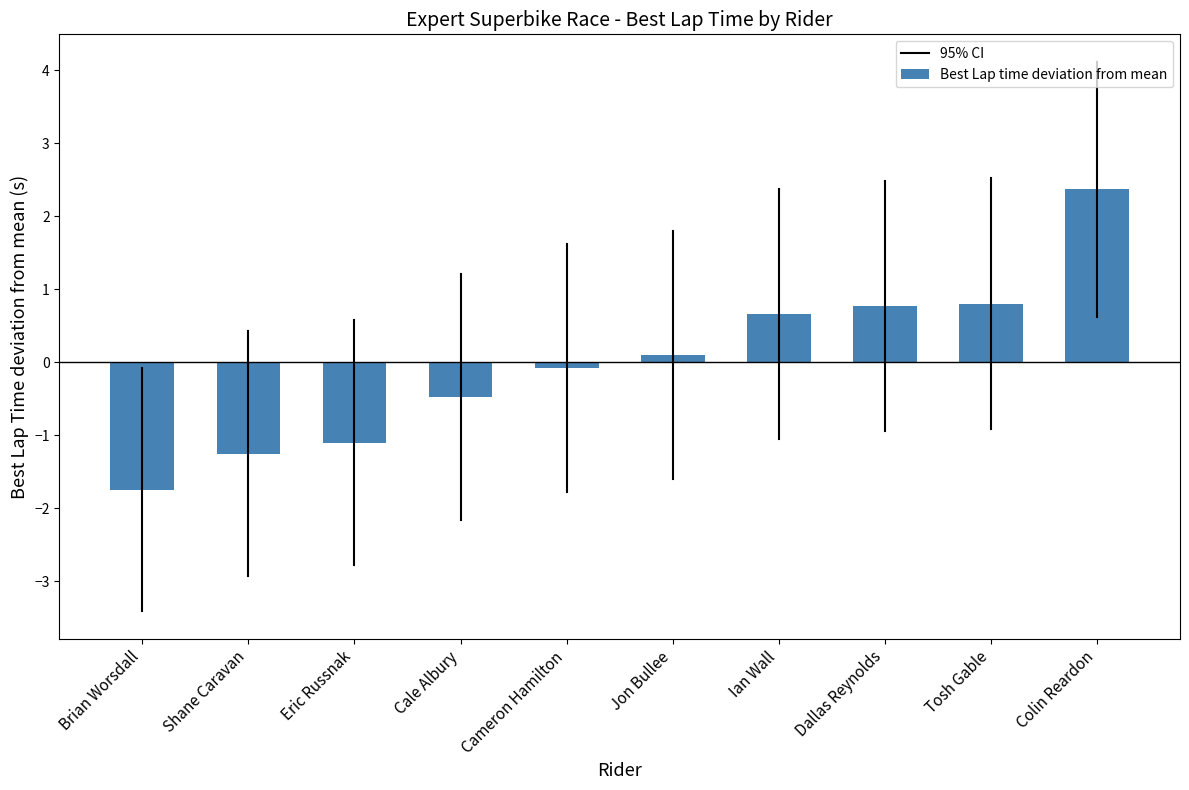

How many values are above zero?

5